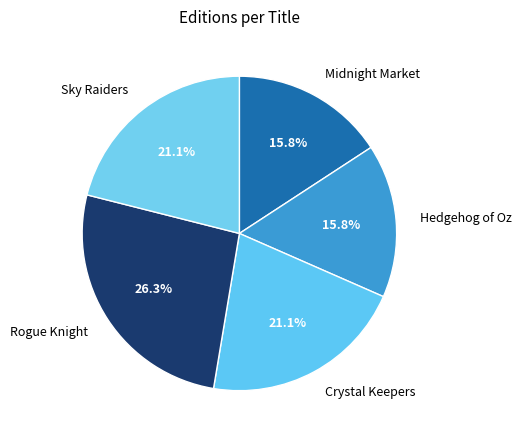

To the nearest percent, what percentage of the pie is Sky Raiders?

21%